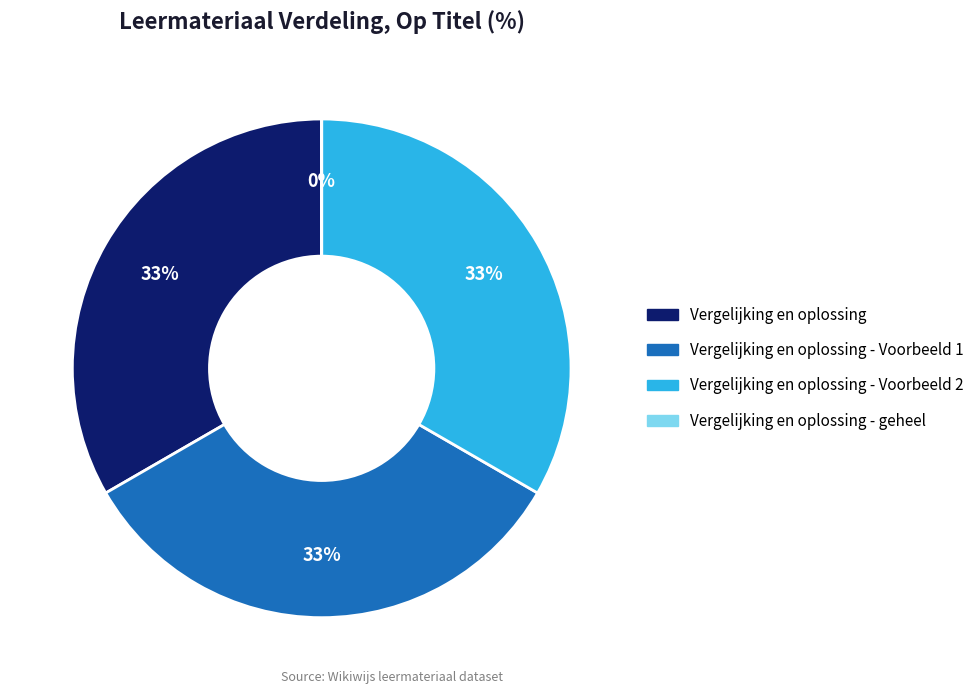

To the nearest percent, what is the average slice percentage?

25%